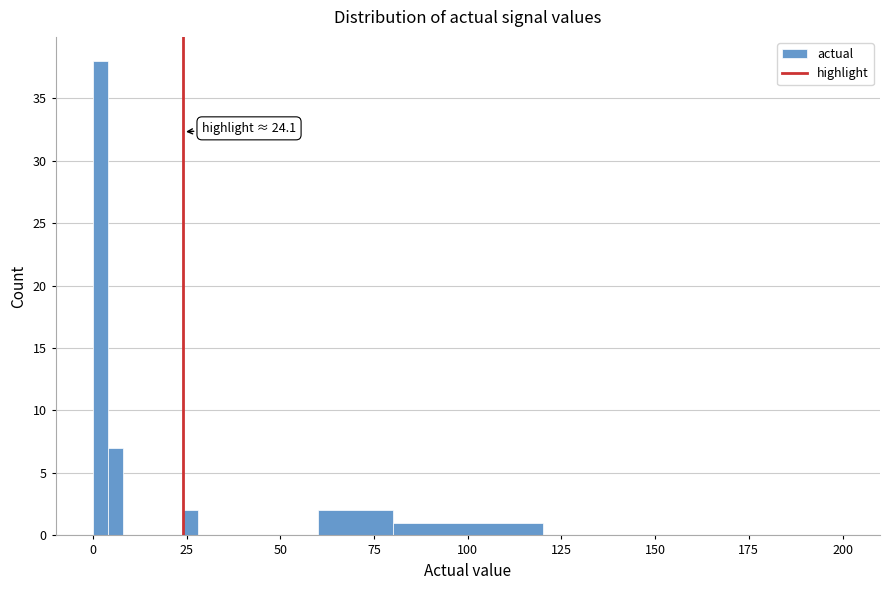

Around what value on the x-axis is the tallest bar? Give the approximate position of its centre, as read against the axis.

0